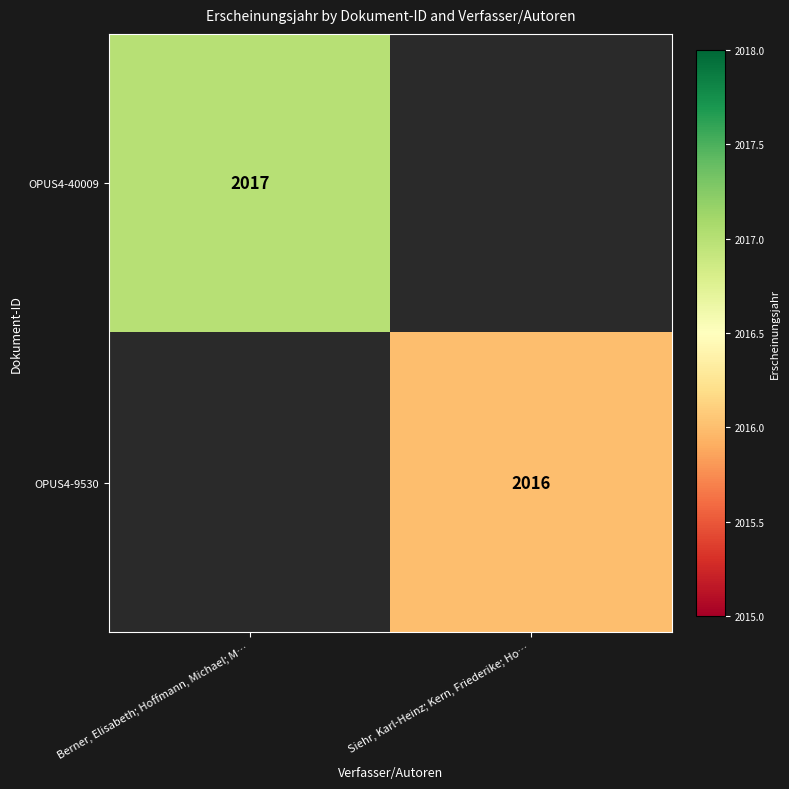

The value of OPUS4-40009 at Berner, Elisabeth; Hoffmann, Michael; M… is 1245. True or false?

False